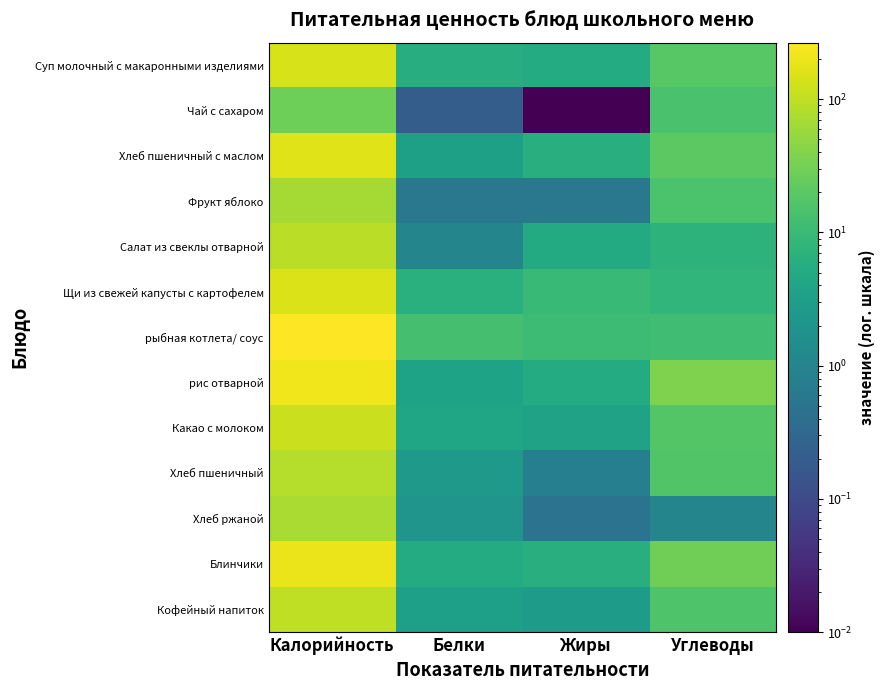

Reading left to right, transcribe all the data shown in this chart.

Суп молочный с макаронными изделиями: Калорийность=145.2	Белки=5.8	Жиры=5.2	Углеводы=18.8
Чай с сахаром: Калорийность=28.0	Белки=0.2	Жиры=0.0	Углеводы=14.0
Хлеб пшеничный с маслом: Калорийность=162.7	Белки=3.3	Жиры=6.2	Углеводы=20.3
Фрукт яблоко: Калорийность=66.3	Белки=0.6	Жиры=0.6	Углеводы=14.6
Салат из свеклы отварной: Калорийность=90.9	Белки=1.0	Жиры=5.1	Углеводы=7.4
Щи из свежей капусты с картофелем: Калорийность=157.0	Белки=6.4	Жиры=10.1	Углеводы=8.3
рыбная котлета/ соус: Калорийность=266.0	Белки=13.2	Жиры=10.8	Углеводы=11.6
рис отварной: Калорийность=209.7	Белки=3.6	Жиры=5.4	Углеводы=36.7
Какао с молоком: Калорийность=118.6	Белки=4.1	Жиры=3.5	Углеводы=17.6
Хлеб пшеничный: Калорийность=85.7	Белки=2.4	Жиры=0.8	Углеводы=16.7
Хлеб ржаной: Калорийность=72.4	Белки=2.1	Жиры=0.5	Углеводы=1.1
Блинчики: Калорийность=196.0	Белки=5.2	Жиры=6.2	Углеводы=29.8
Кофейный напиток: Калорийность=100.6	Белки=3.2	Жиры=2.7	Углеводы=15.9